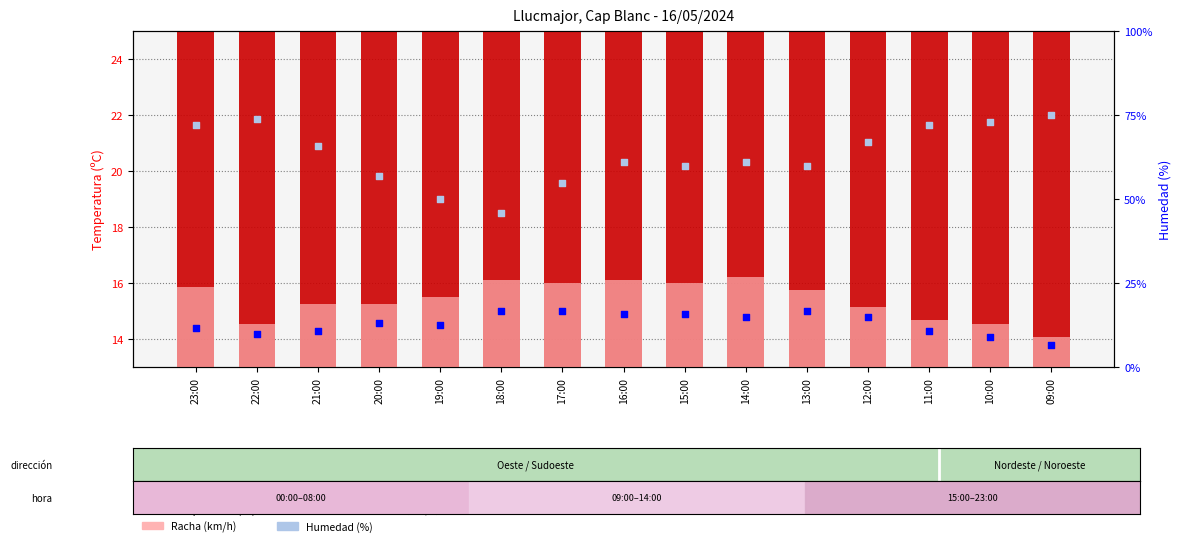

At how many categories does at least one series exceed 68?

5